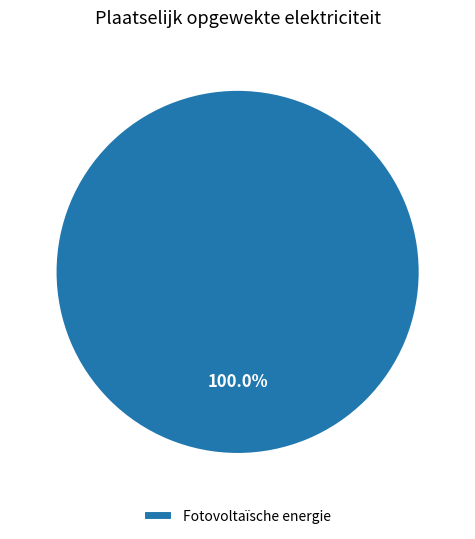

Which slice represents more than half of the pie?

Fotovoltaïsche energie